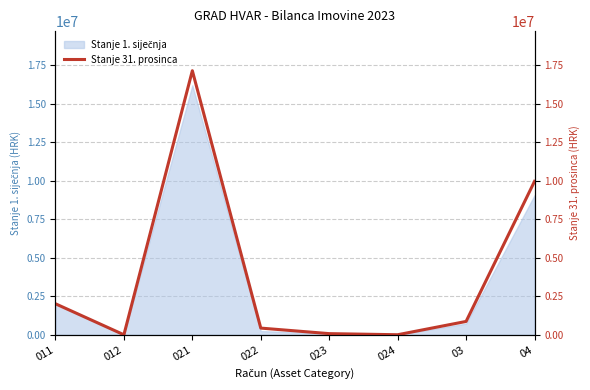

What is the change in value from 03 to 04?

+9101273.8